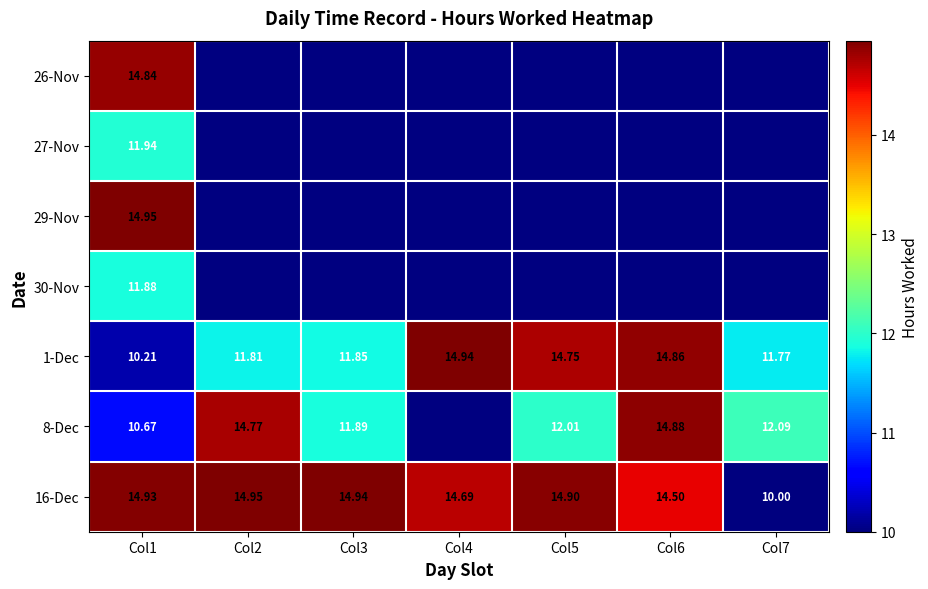

Rank the series by their maximum value, from highest to lowest.

29-Nov, 16-Dec, 1-Dec, 8-Dec, 26-Nov, 27-Nov, 30-Nov